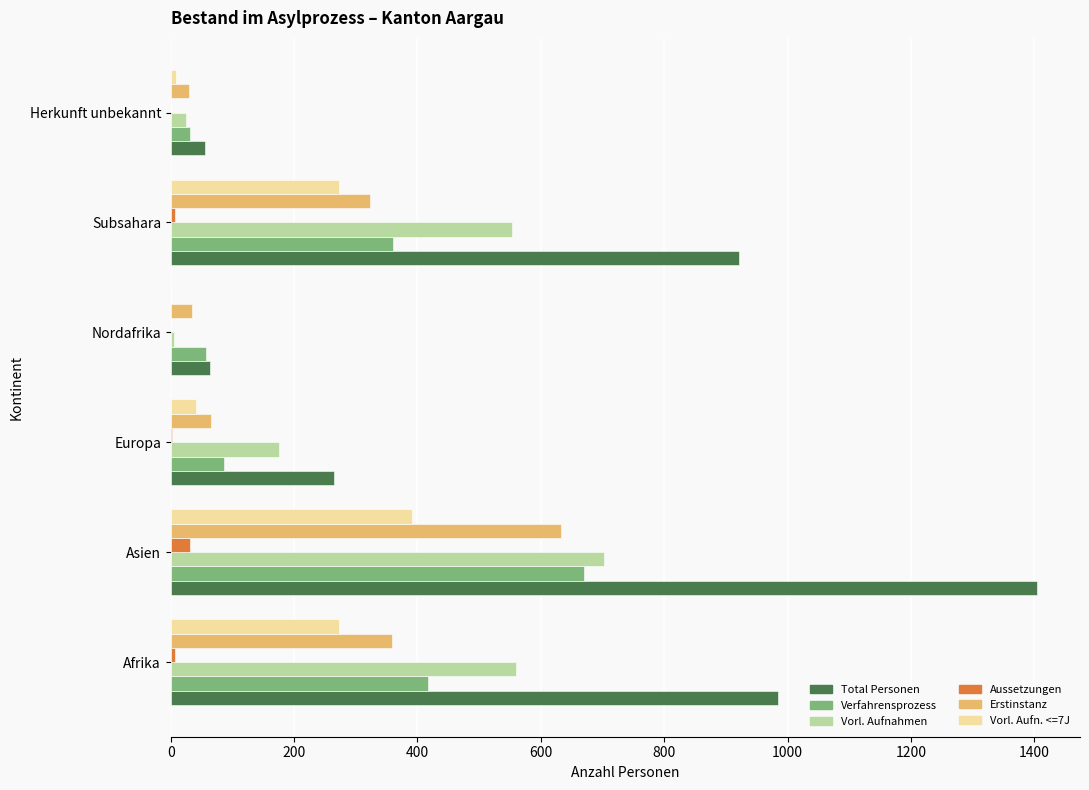

What is the sum of all Total Personen values?

3693